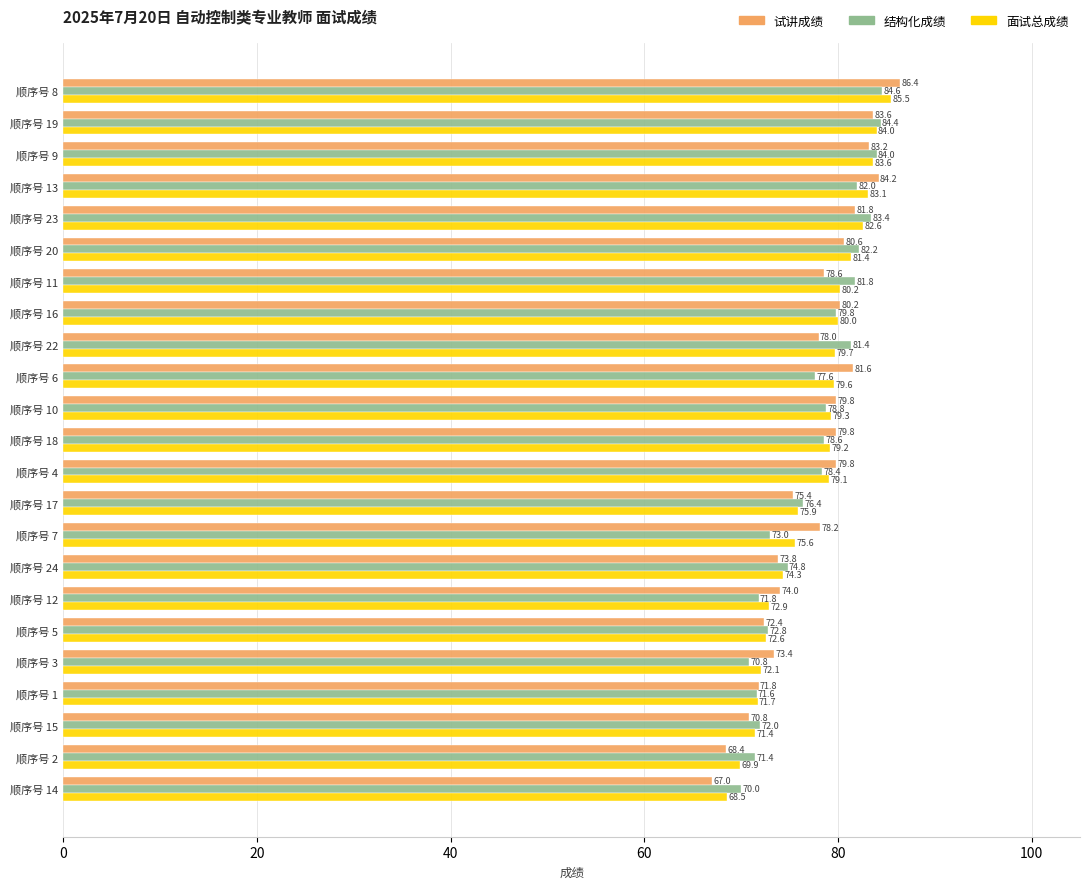

Where is 面试总成绩 nearest to the value 77?

顺序号 17